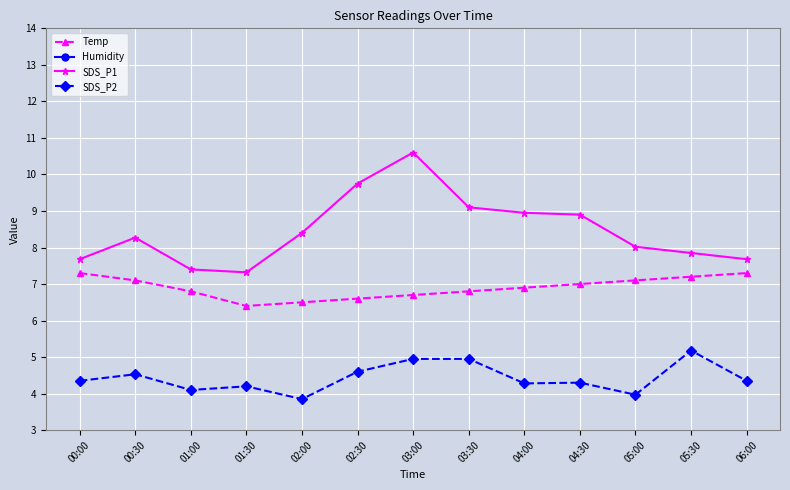

Count the number of data series in this chart.

4